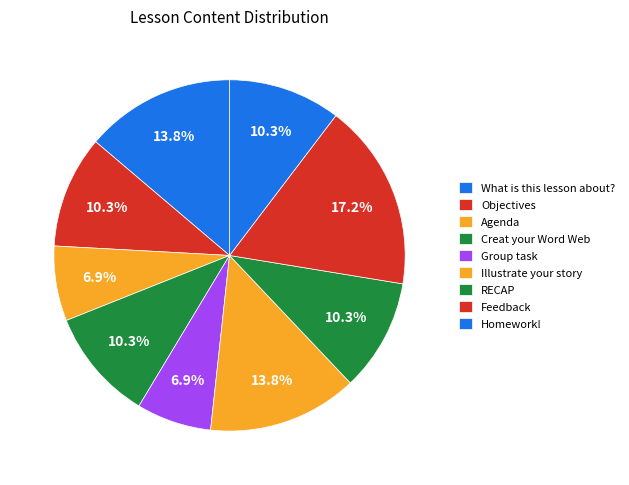

How many slices are in this pie chart?

9